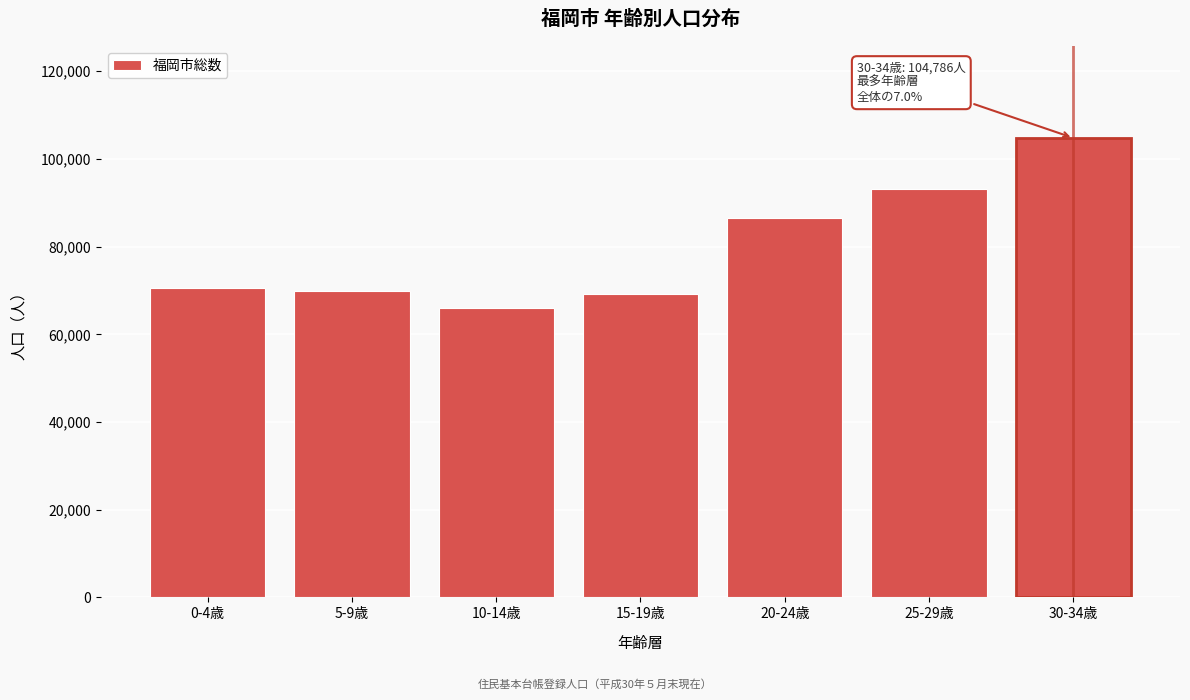

Reading left to right, list all the values displayed in this chart.

0-4歳=70482	5-9歳=69804	10-14歳=66094	15-19歳=69158	20-24歳=86551	25-29歳=93190	30-34歳=104786